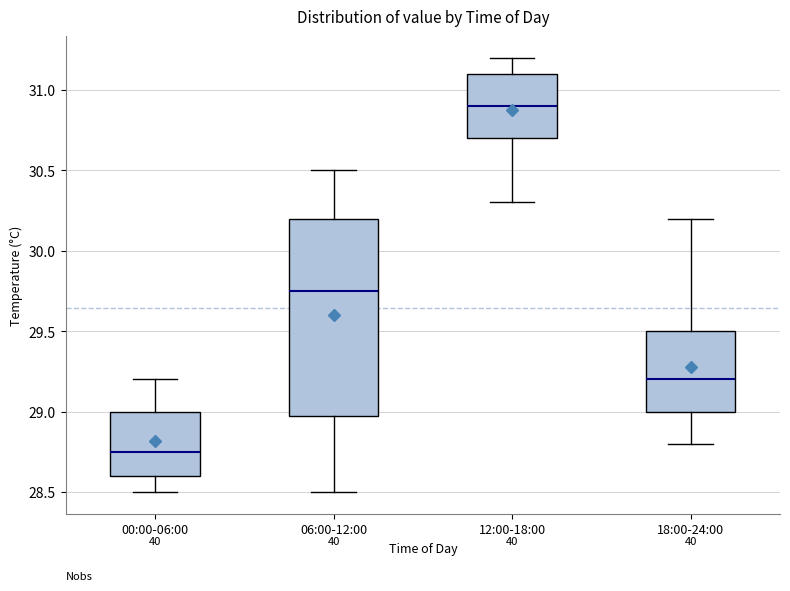

Reading left to right, transcribe this box plot: for each box, give where its median line is, the range the box spans, and where its two whiskers end, as read against the y-axis. The values are not printed on the chart, so give them approximately, as read against the axis.

00:00-06:00: median 28.75, box 28.60 to 29.00, whiskers 28.50 to 29.20
06:00-12:00: median 29.75, box 29.00 to 30.20, whiskers 28.50 to 30.50
12:00-18:00: median 30.90, box 30.70 to 31.10, whiskers 30.30 to 31.20
18:00-24:00: median 29.20, box 29.00 to 29.50, whiskers 28.80 to 30.20